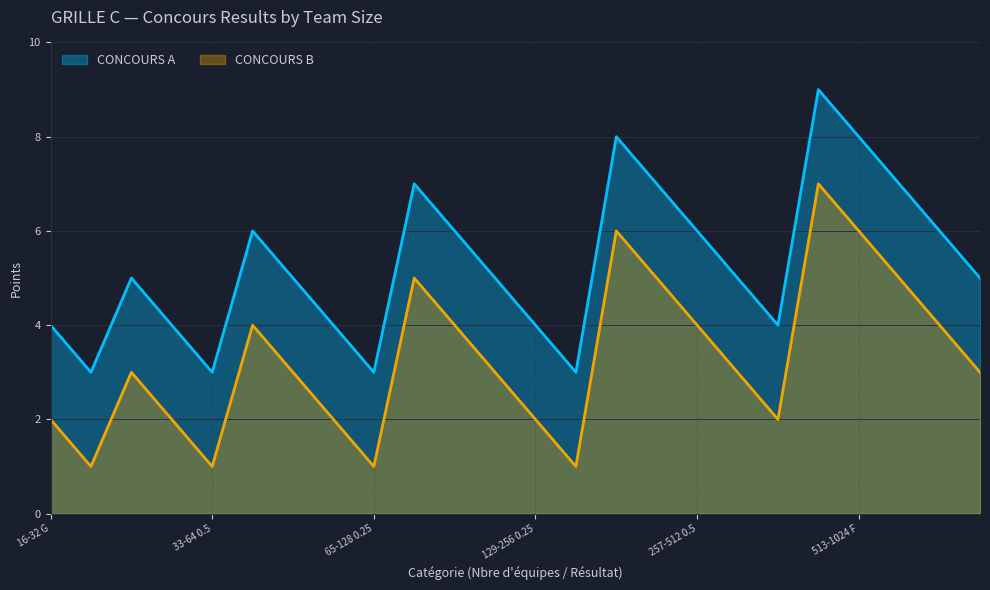

At how many categories does at least one series exceed 8?

1